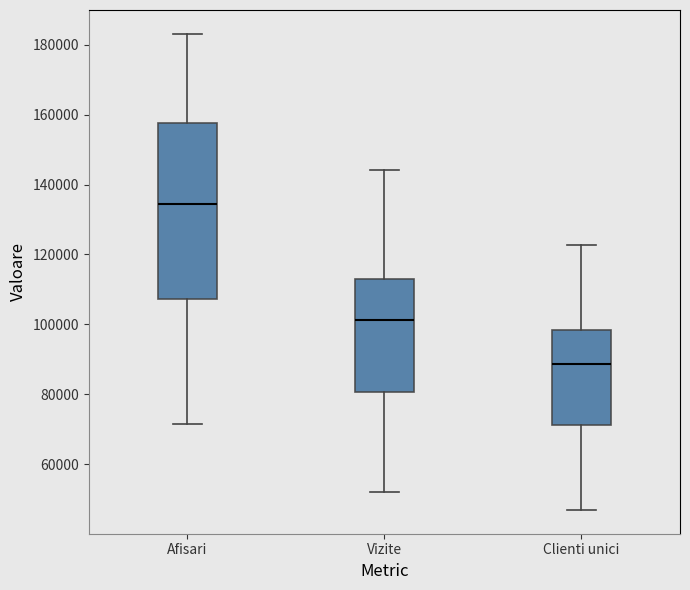

Reading left to right, transcribe this box plot: for each box, give where its median line is, the range the box spans, and where its two whiskers end, as read against the y-axis. The values are not printed on the chart, so give them approximately, as read against the axis.

Afisari: median 134000, box 108000 to 158000, whiskers 72000 to 184000
Vizite: median 102000, box 80000 to 112000, whiskers 52000 to 144000
Clienti unici: median 88000, box 72000 to 98000, whiskers 46000 to 122000